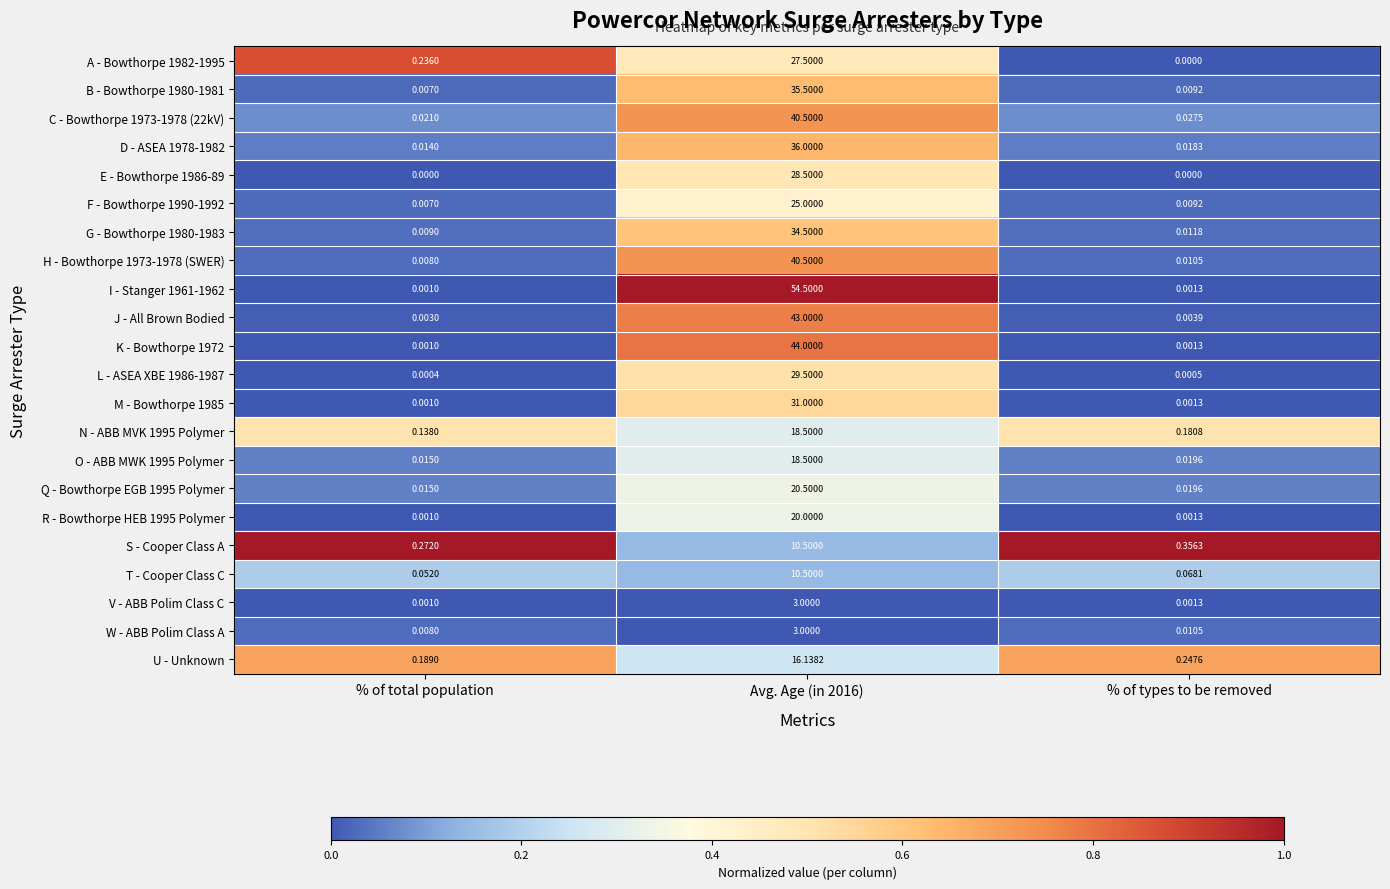

Where is I - Stanger 1961-1962 nearest to the value 27?

% of types to be removed